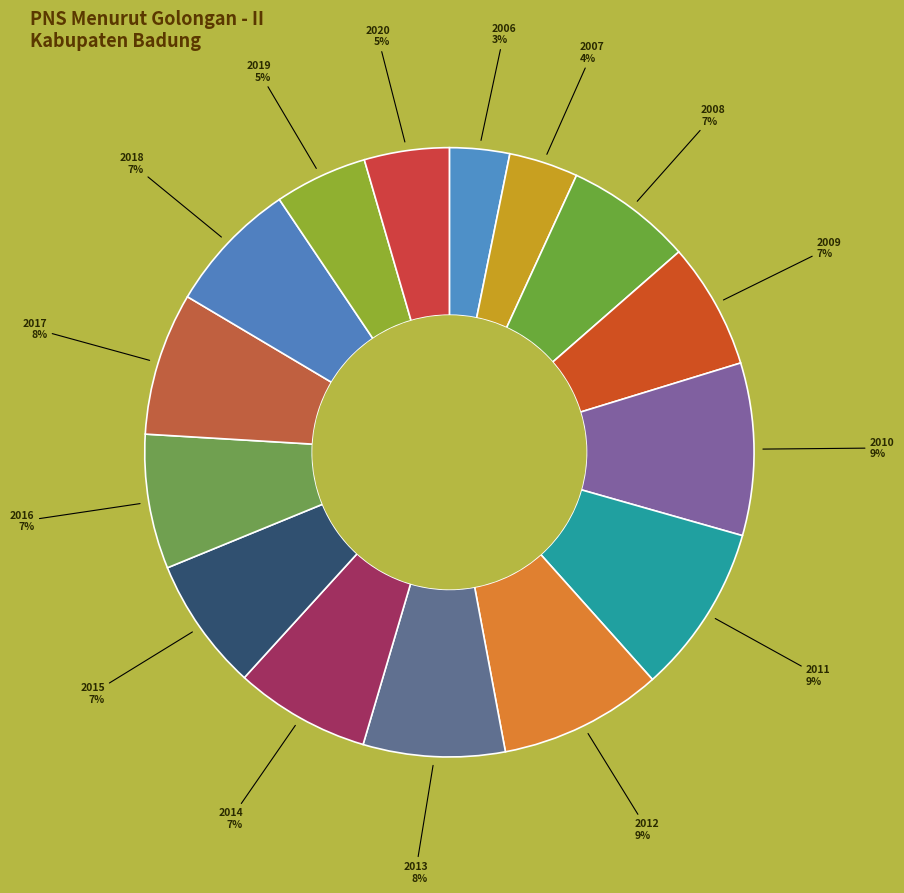

How many slices are in this pie chart?

15